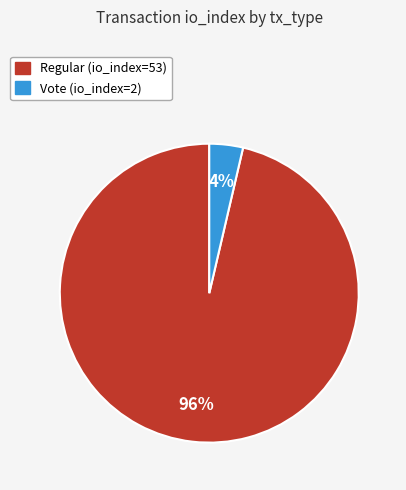

What is the largest slice in the pie chart?

Regular (io_index=53)